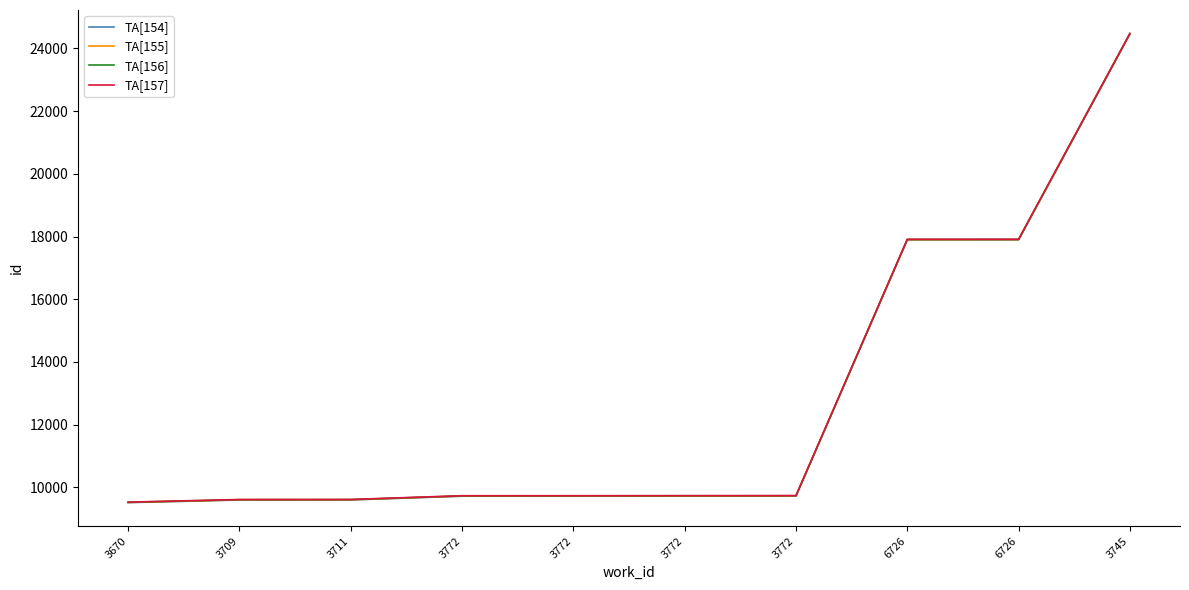

What are all the series names shown in the legend?

TA[154], TA[155], TA[156], TA[157]